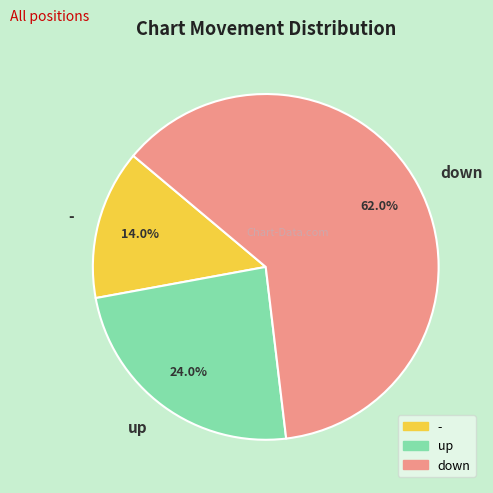

Is it true that down is 62% of the pie?

True